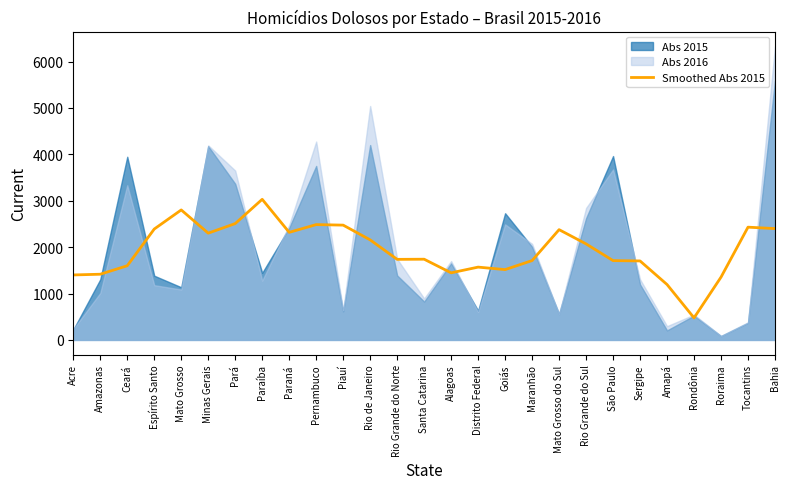

Reading left to right, list all the values displayed in this chart.

Acre=1400.4	Amazonas=1416.0	Ceará=1598.8	Espírito Santo=2389.8	Mato Grosso=2801.6	Minas Gerais=2301.2	Pará=2507.6	Paraíba=3030.6	Paraná=2318.4	Pernambuco=2485.4	Piauí=2474.2	Rio de Janeiro=2156.4	Rio Grande do Norte=1736.4	Santa Catarina=1739.6	Alagoas=1445.8	Distrito Federal=1569.2	Goiás=1515.4	Maranhão=1710.2	Mato Grosso do Sul=2376.6	Rio Grande do Sul=2069.6	São Paulo=1709.2	Sergipe=1702.2	Amapá=1194.0	Rondônia=475.2	Roraima=1353.6	Tocantins=2430.2	Bahia=2399.4